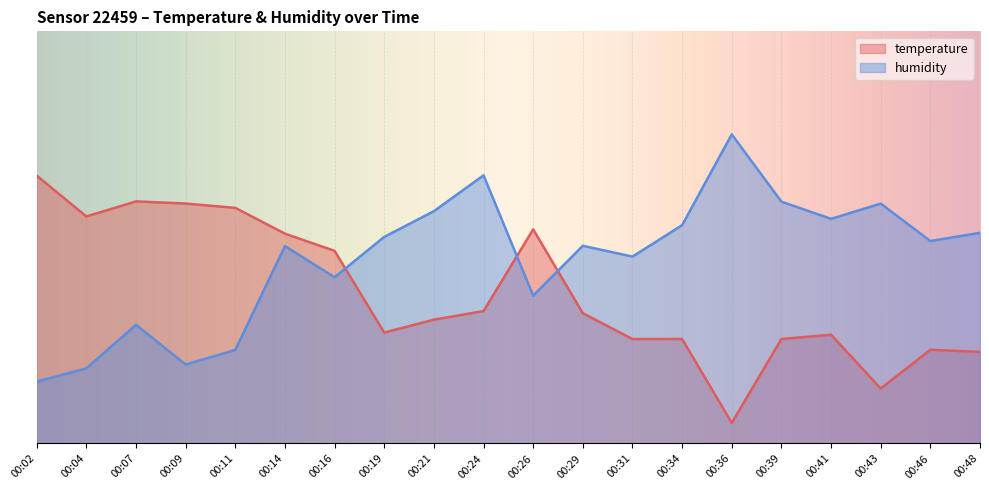

How many intersections are there between temperature and humidity?

3